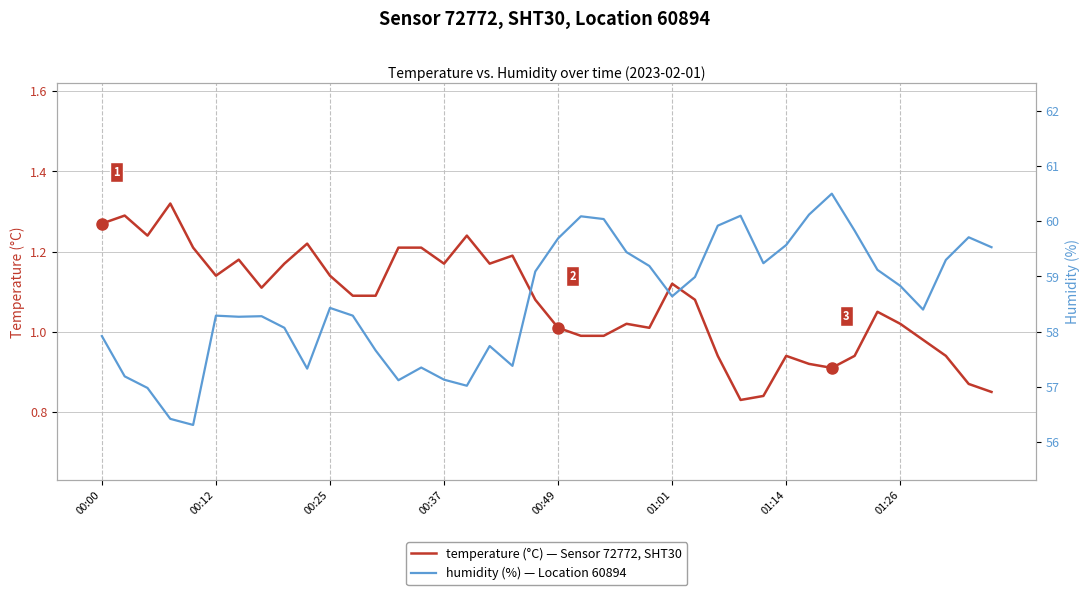

True or false: temperature and humidity intersect in this chart.

False